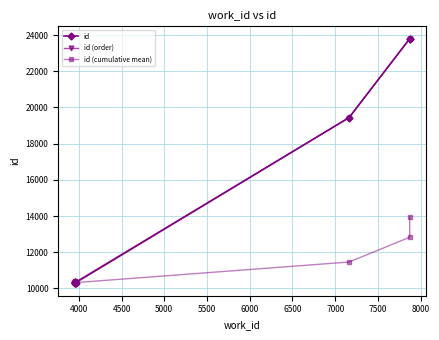

What value does the id series have at 4000?

10329